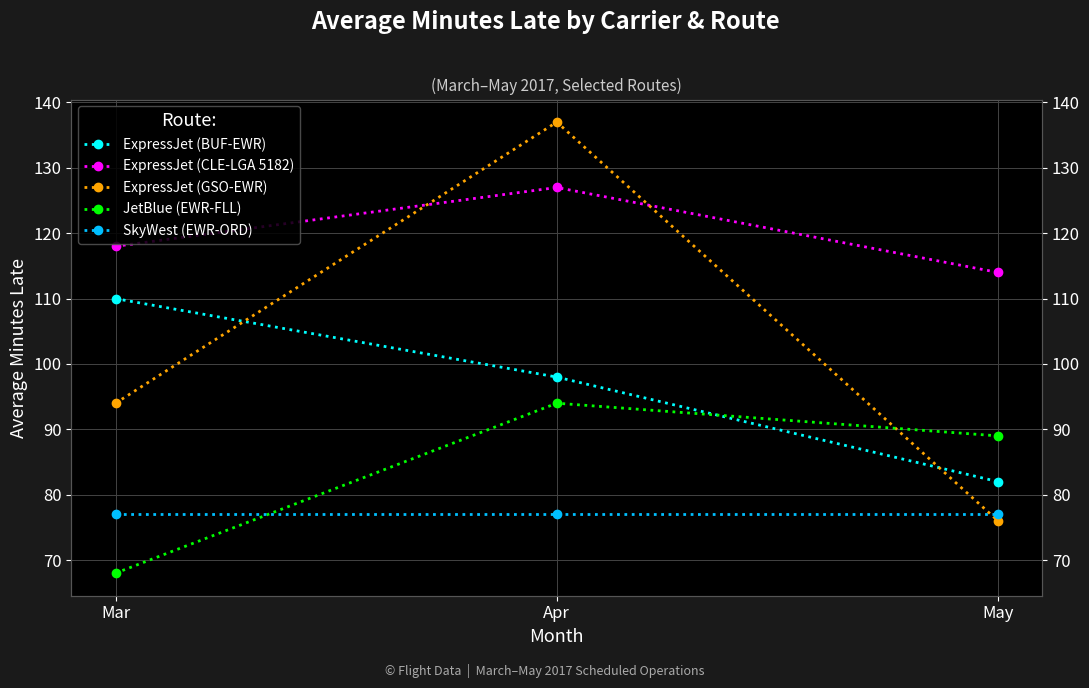

How many data points does each series have?

3